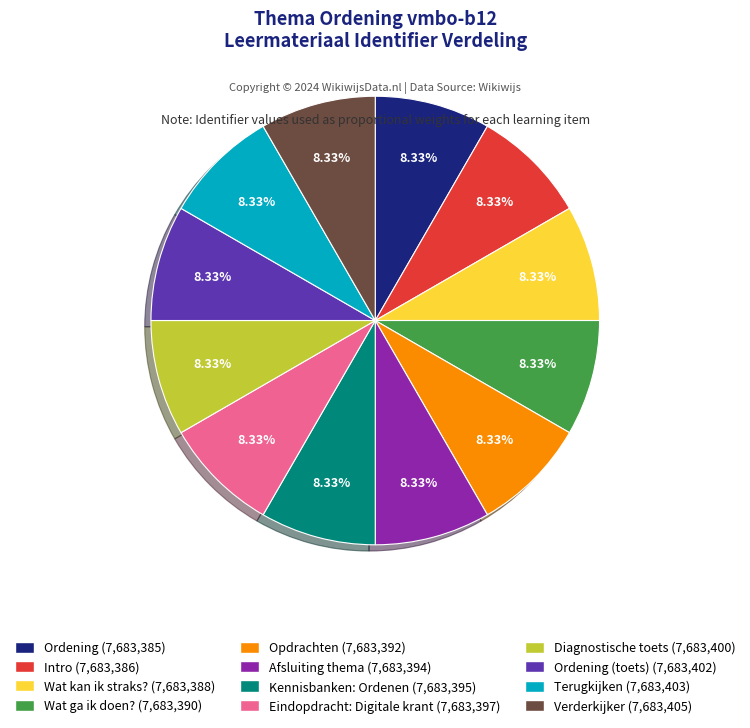

Is there any slice that represents more than half of the pie?

No